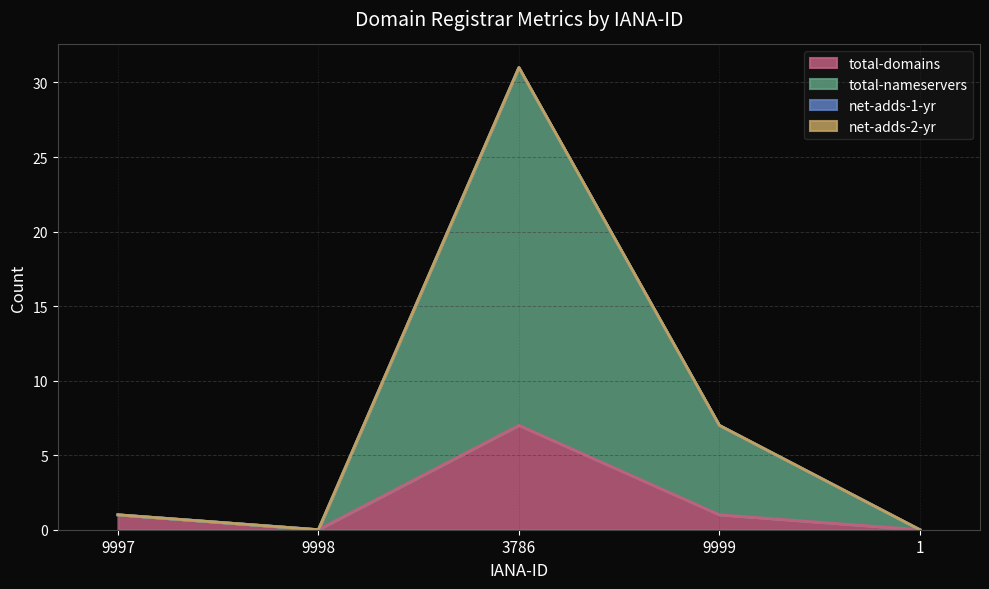

What is the label of the 1st point from the right?

1